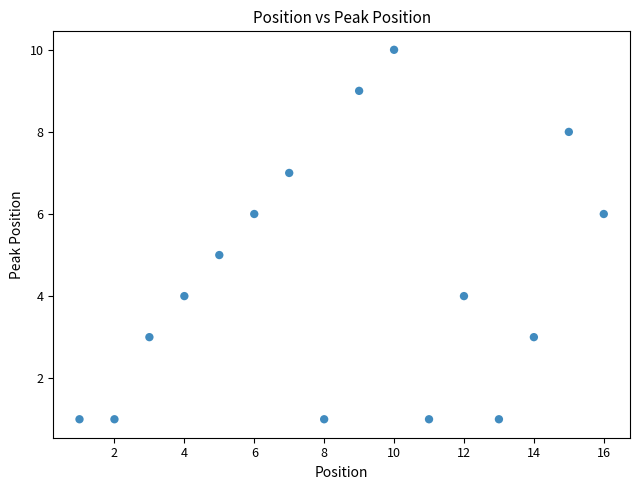

What is the range of Y values (max minus min)?

9